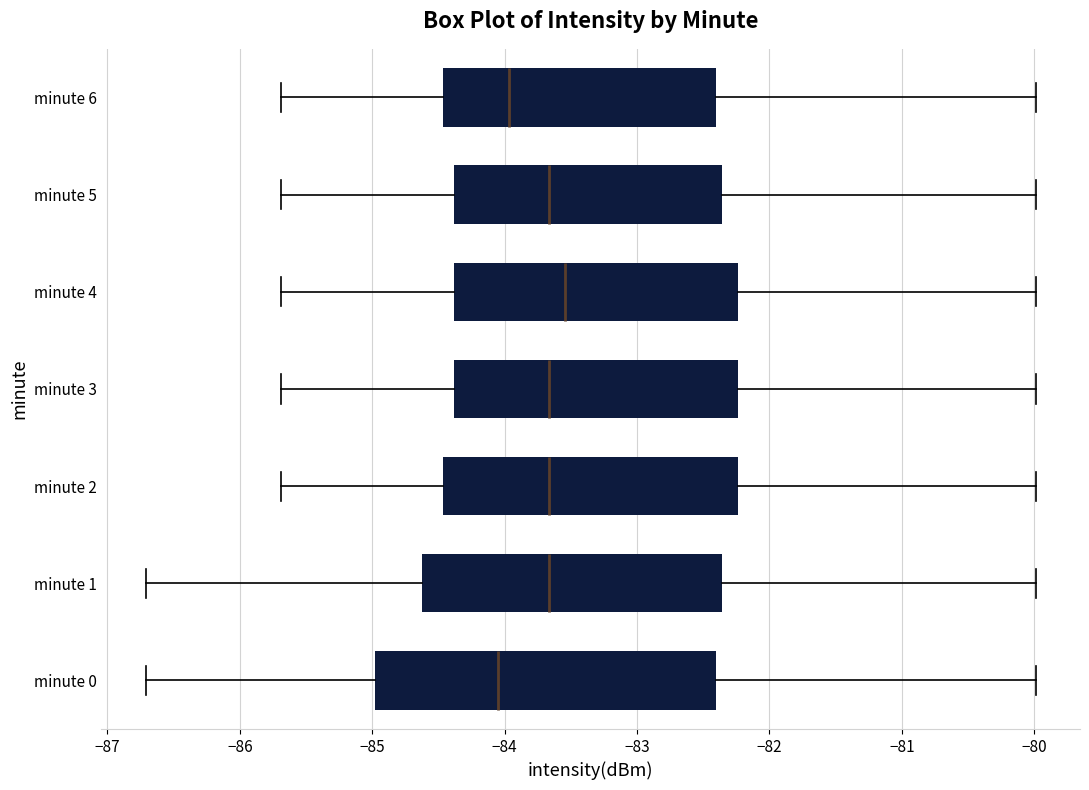

Which box's median line is the furthest to the right?

minute 4